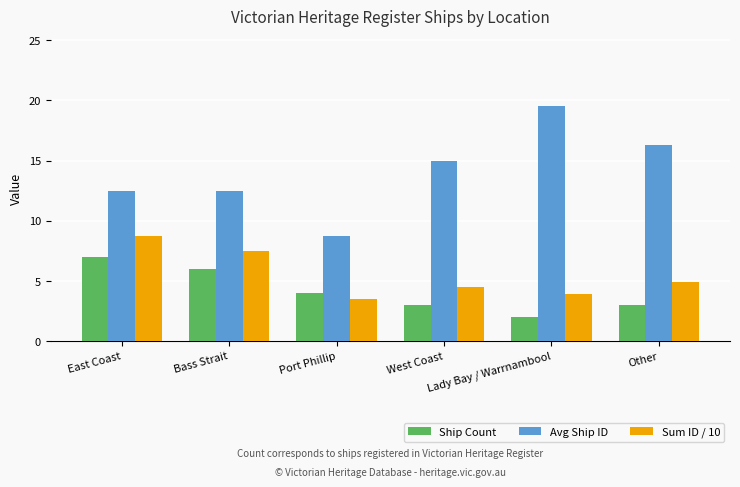

What position from the left is Port Phillip?

3